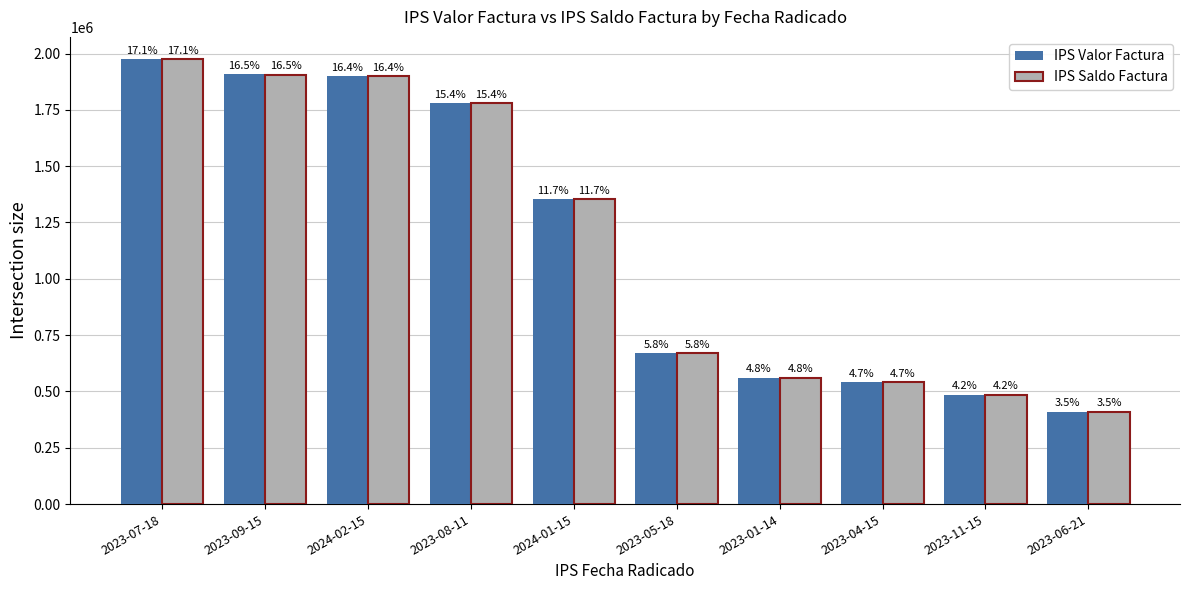

What is the difference between the IPS Valor Factura values at 2023-08-11 and 2023-07-18?

194789